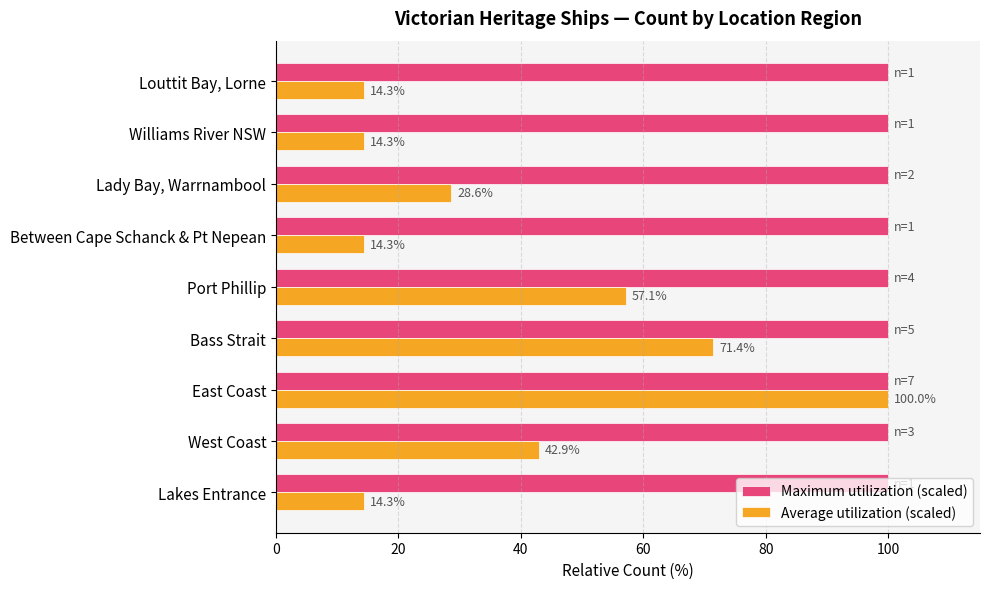

What is the maximum value shown in the chart?

100.0